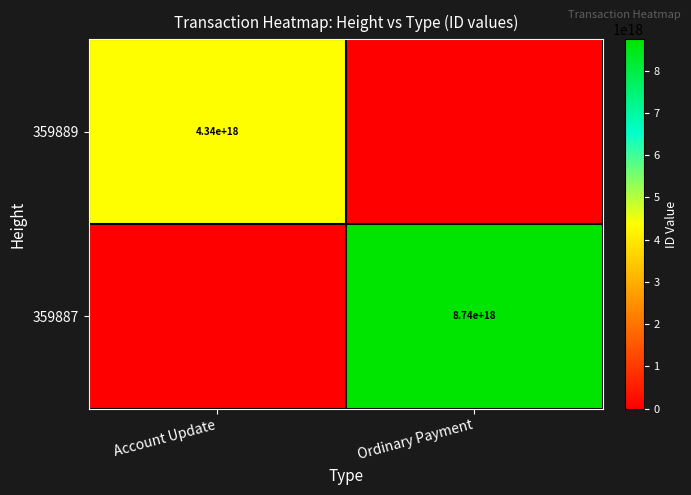

Is it true that 359887 equals 3589664316138906624 at Ordinary Payment?

False